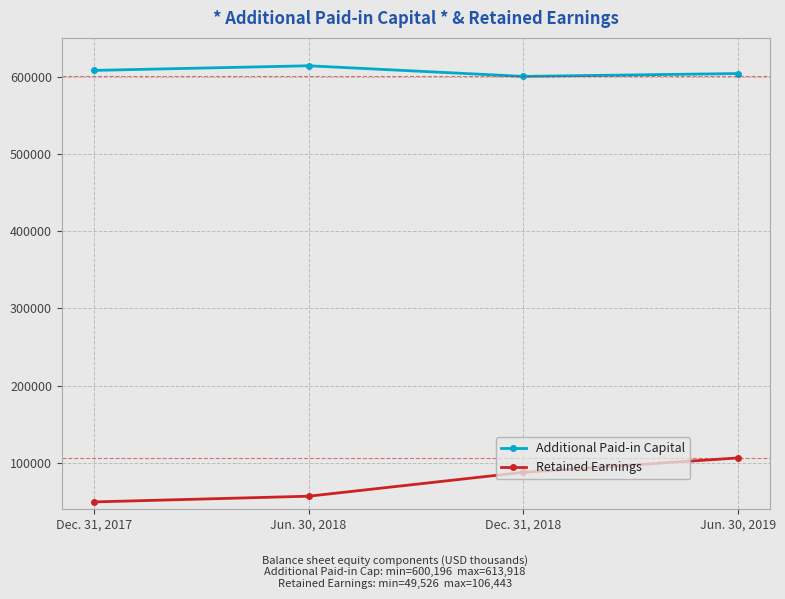

What is the minimum value shown in the chart?

49526